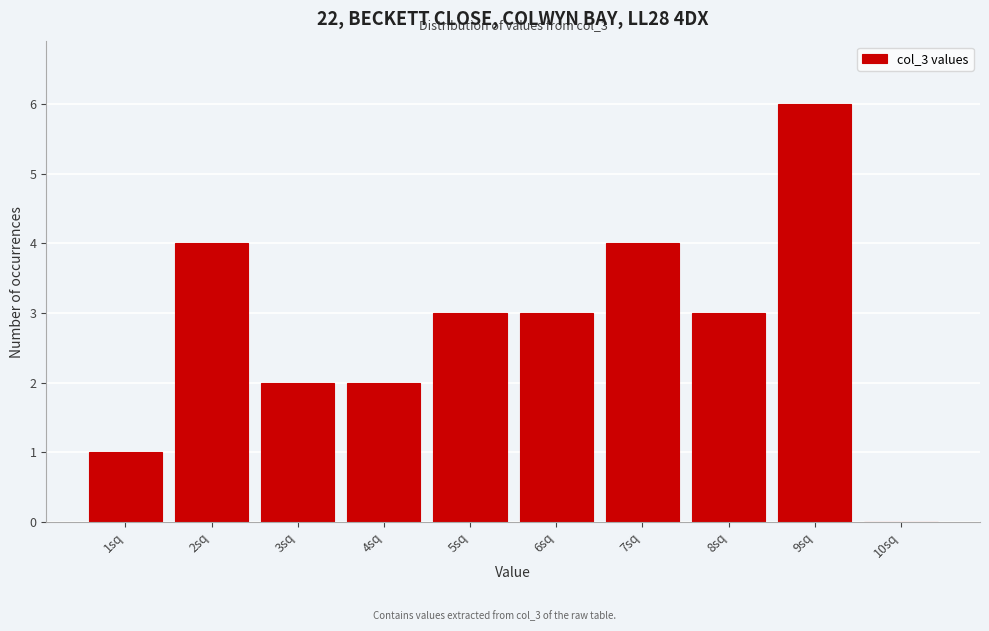

Reading left to right, what are all the values shown in this chart?

1sq=1	2sq=4	3sq=2	4sq=2	5sq=3	6sq=3	7sq=4	8sq=3	9sq=6	10sq=0